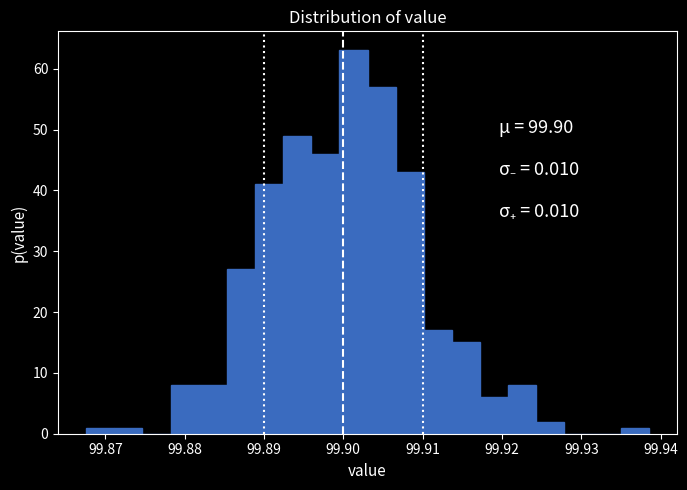

Read against the x-axis, roughly where is the centre of the tallest bar?

99.901